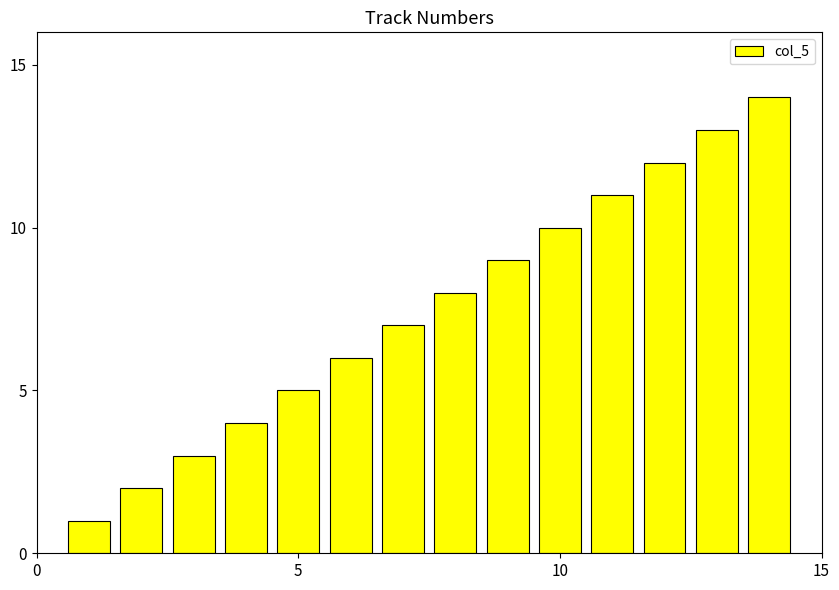

What is the difference between the second highest and minimum values?

12